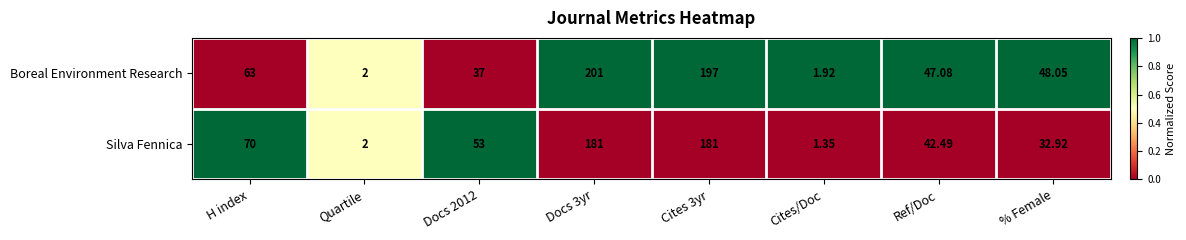

What is the total value across all series at Docs 2012?

90.0